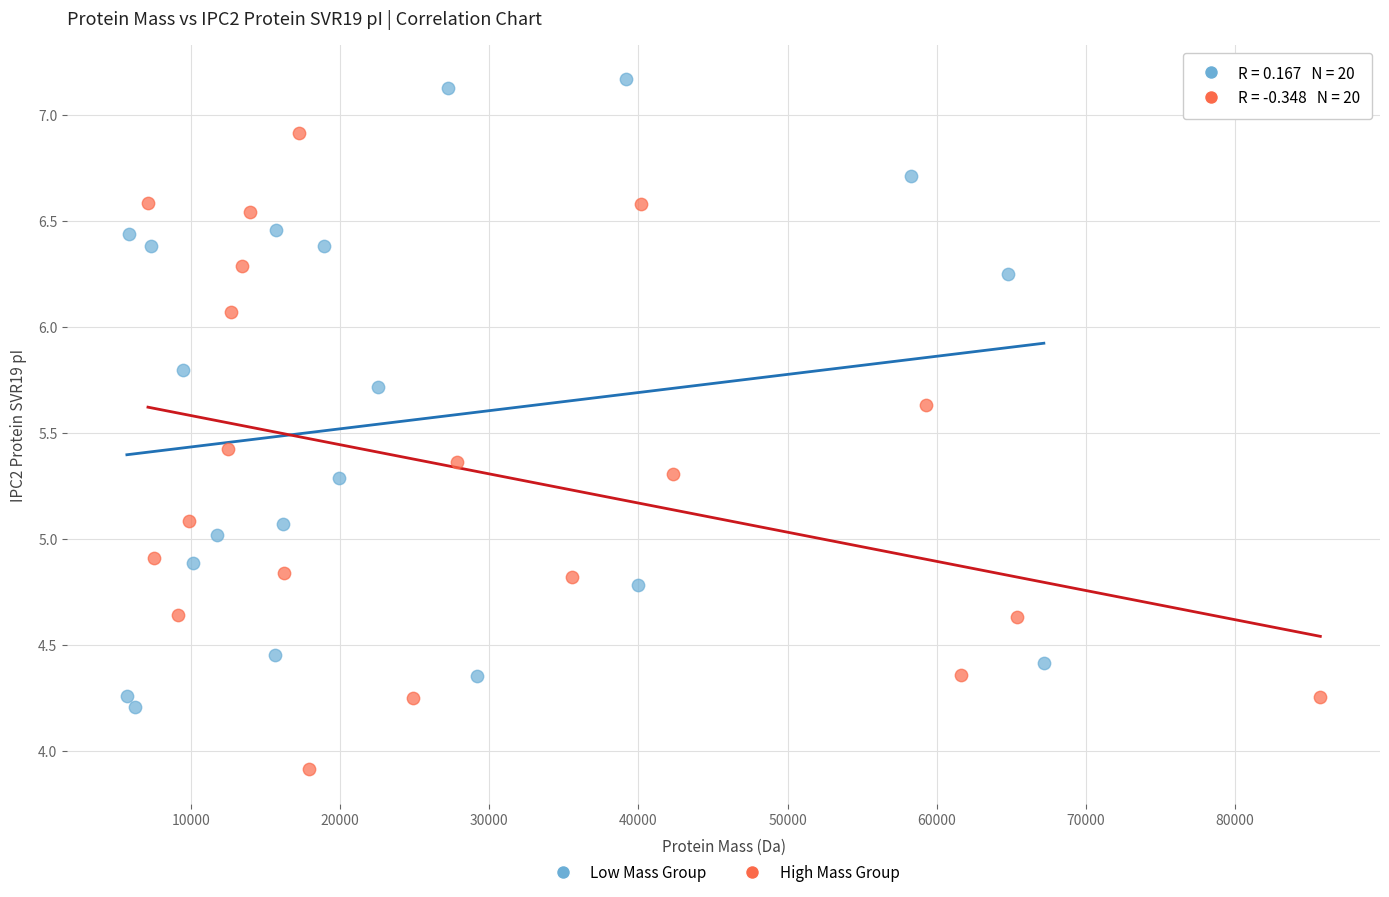

Which series reaches the maximum Y coordinate?

Low Mass Group